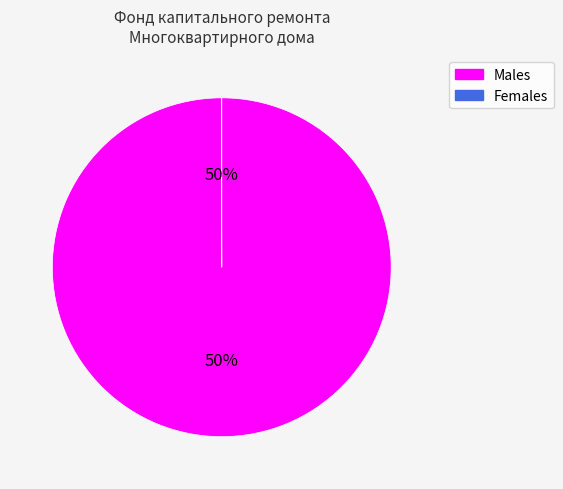

To the nearest percent, what is the average slice percentage?

50%